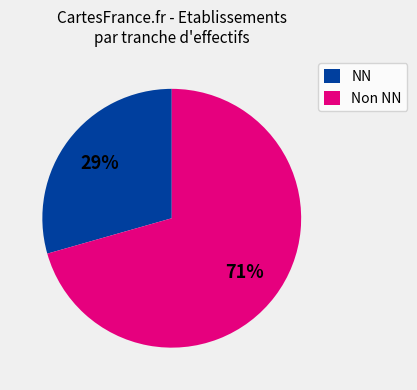

Which slice is the smallest?

NN